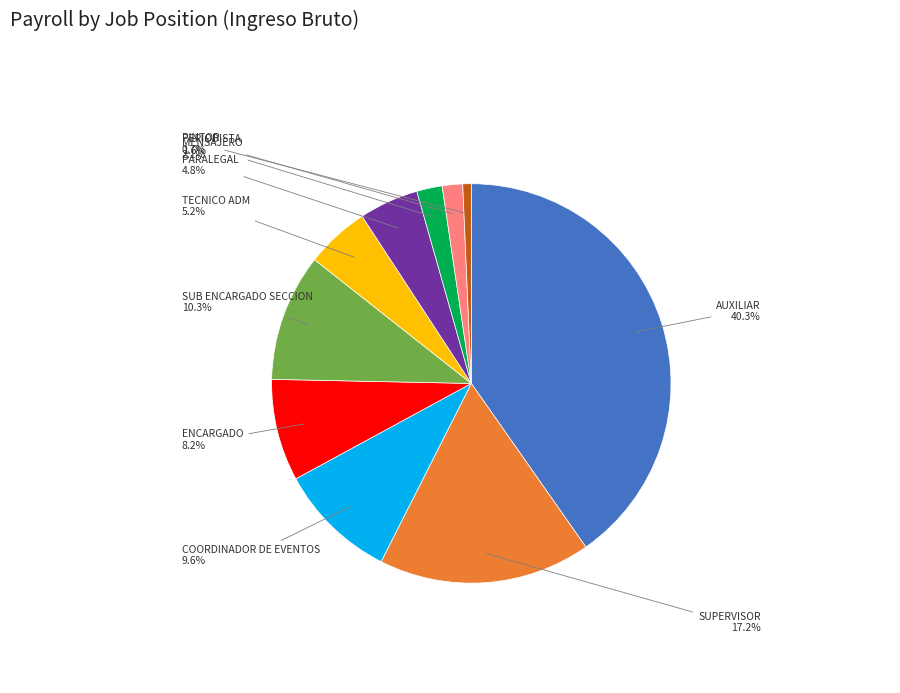

Is there a majority slice in this chart?

No